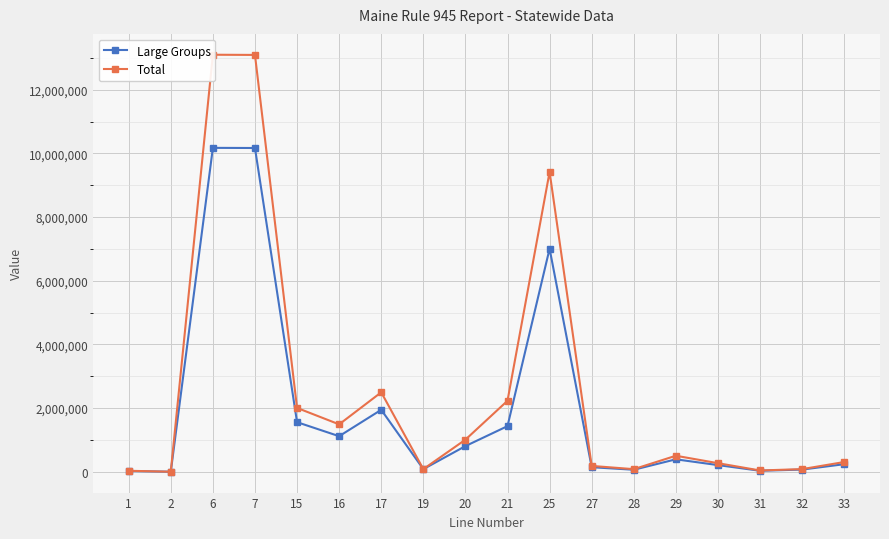

How many interior local valleys does the Total series have?

5